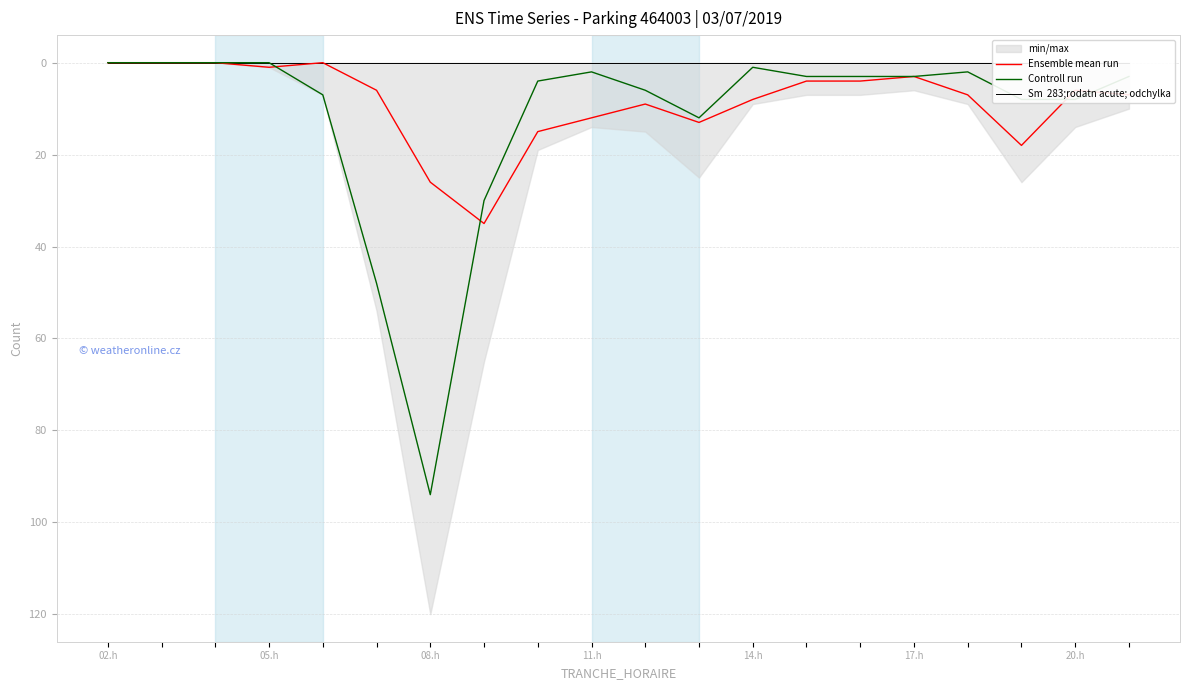

What is the maximum value for Ensemble mean run?

35